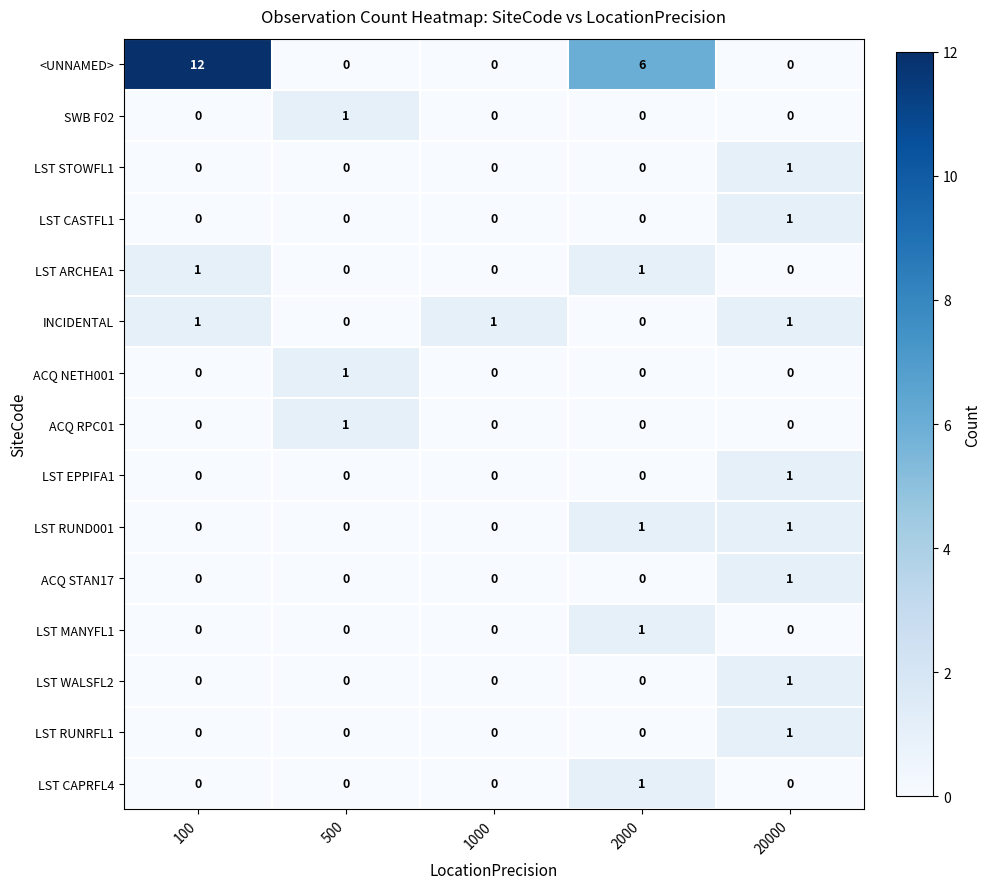

Count the INCIDENTAL values in the range 0 to 1.

5